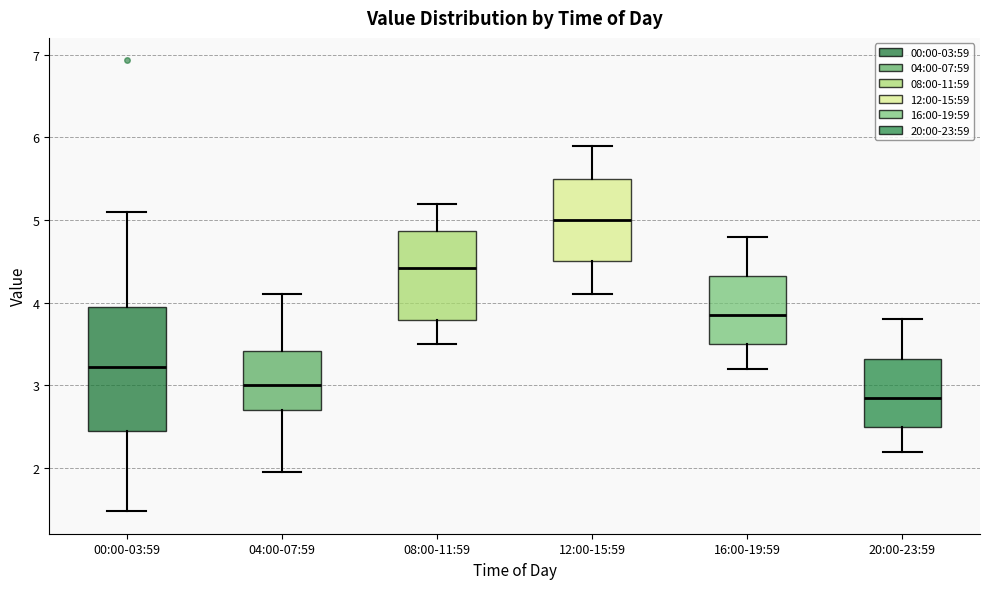

Which box is the tallest, from its lower edge to its upper edge?

00:00-03:59